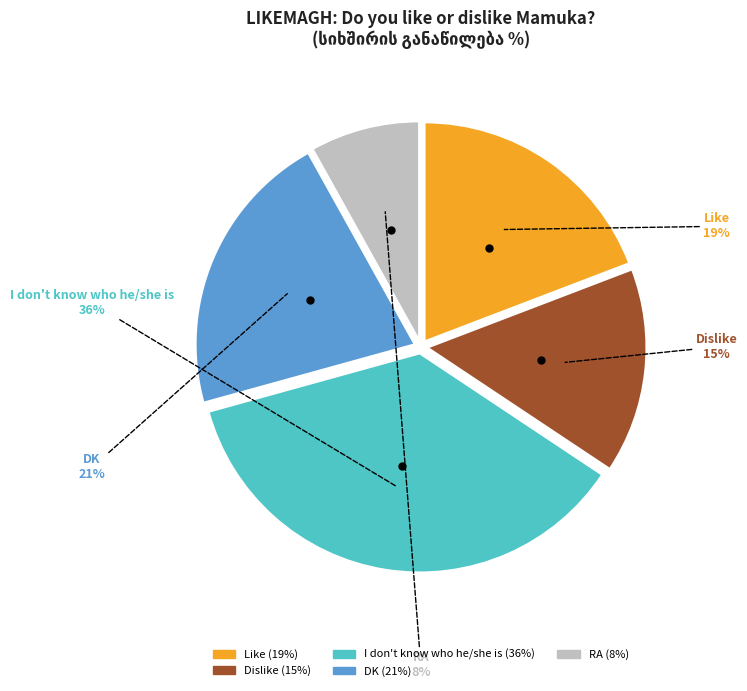

How many segments does this pie chart have?

5